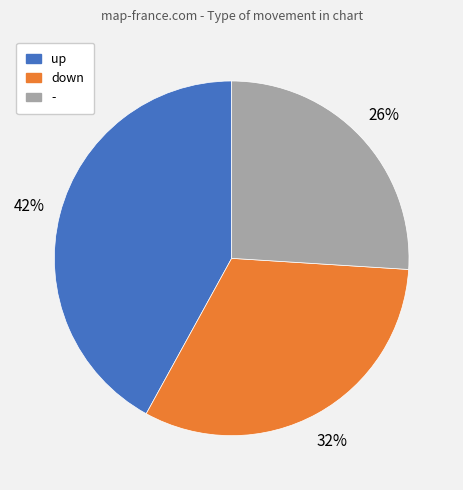

What is the ratio of the value at down to the value at up?

0.8